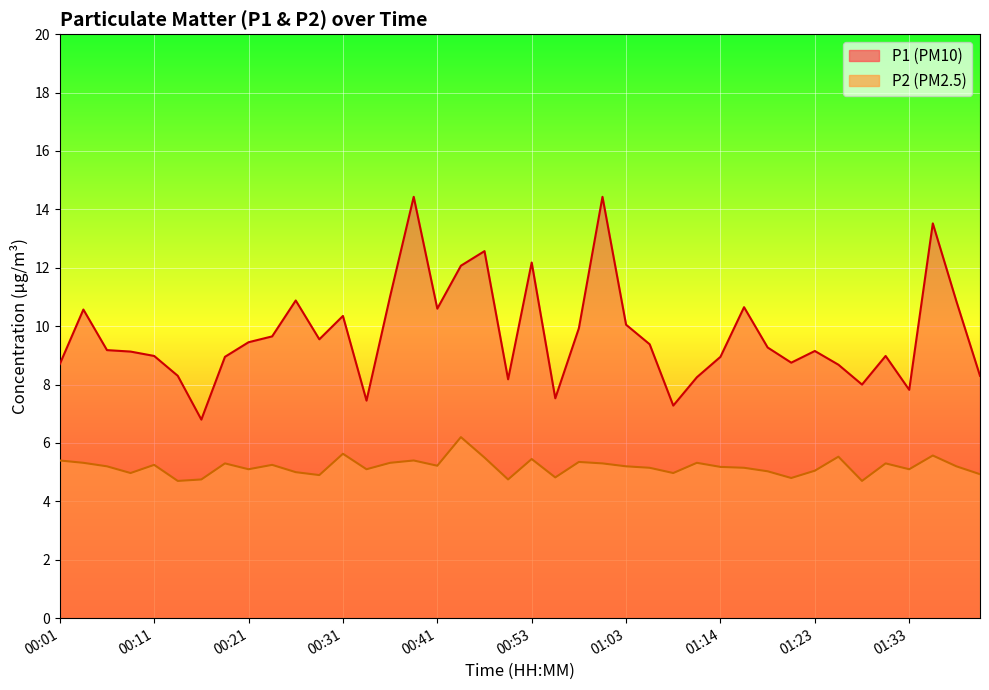

At 01:11, list the series in order from largest to smallest.

P1, P2